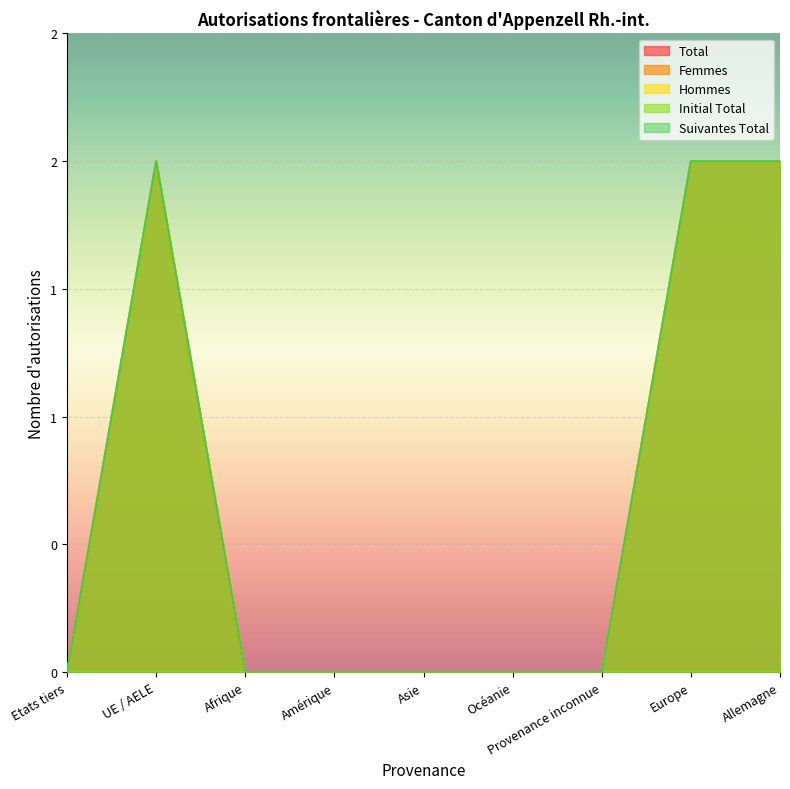

What is the average value of the Suivantes Total series?

1